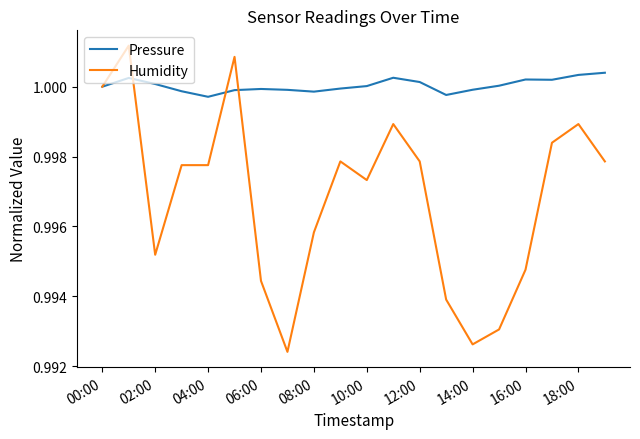

Rank the series by their maximum value, from lowest to highest.

Pressure, Humidity